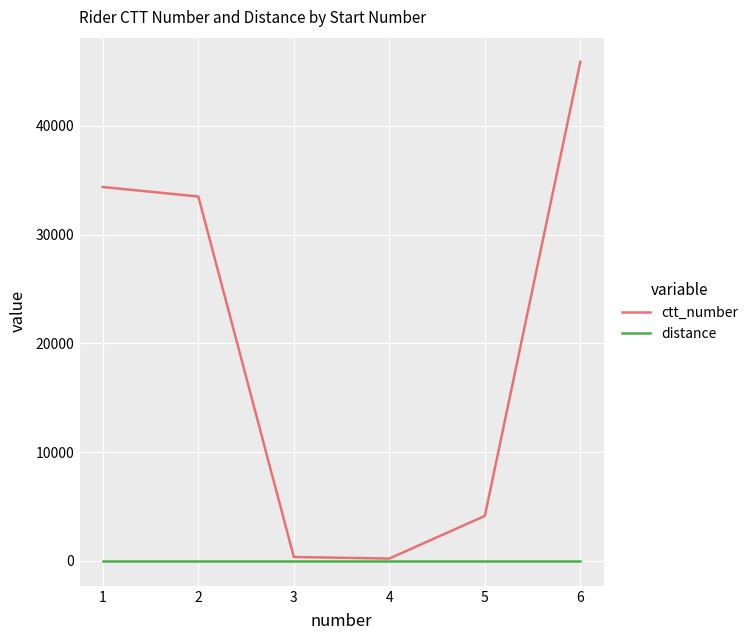

What is the total value across all series at 5?

4134